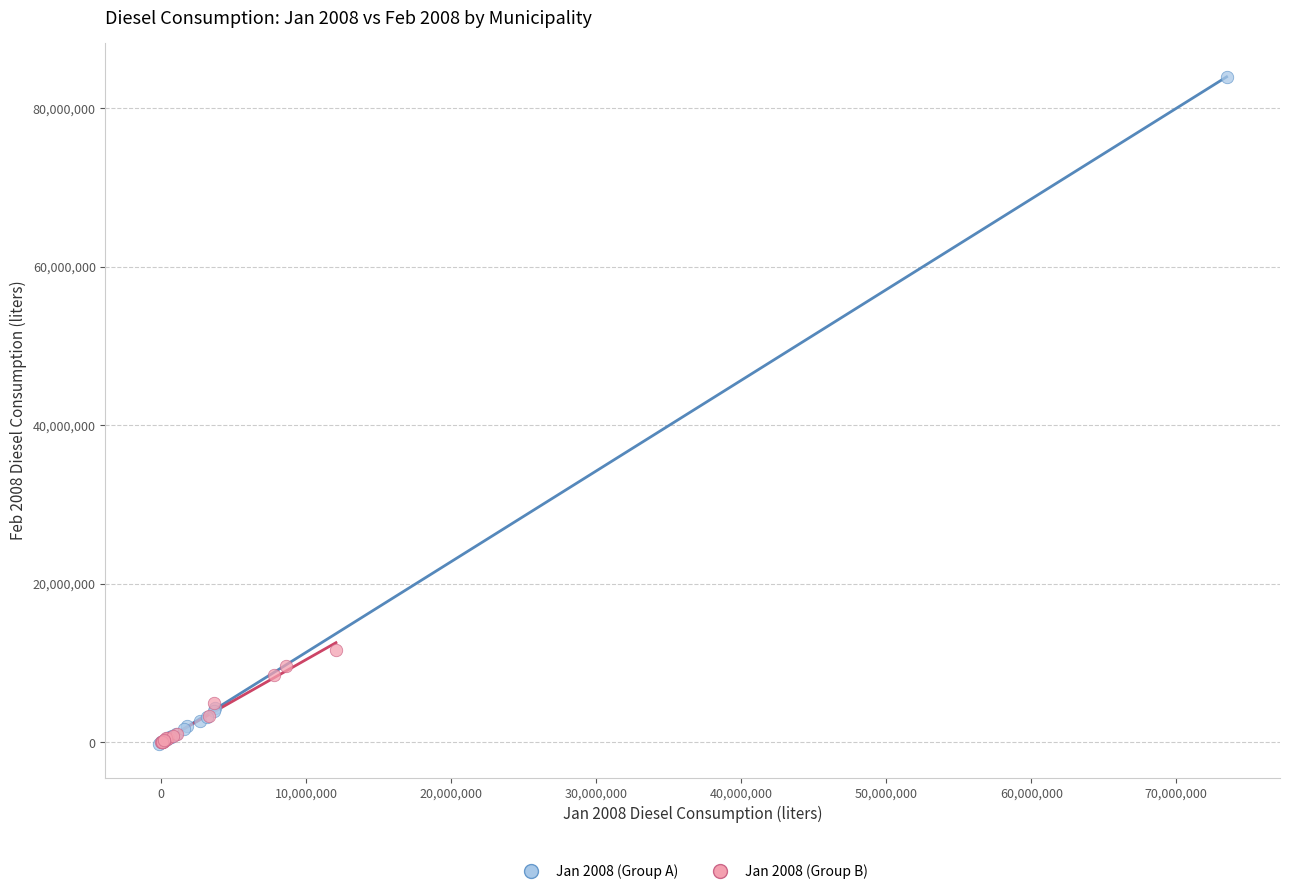

Which series contains the highest Y value?

Jan 2008 (Group A)